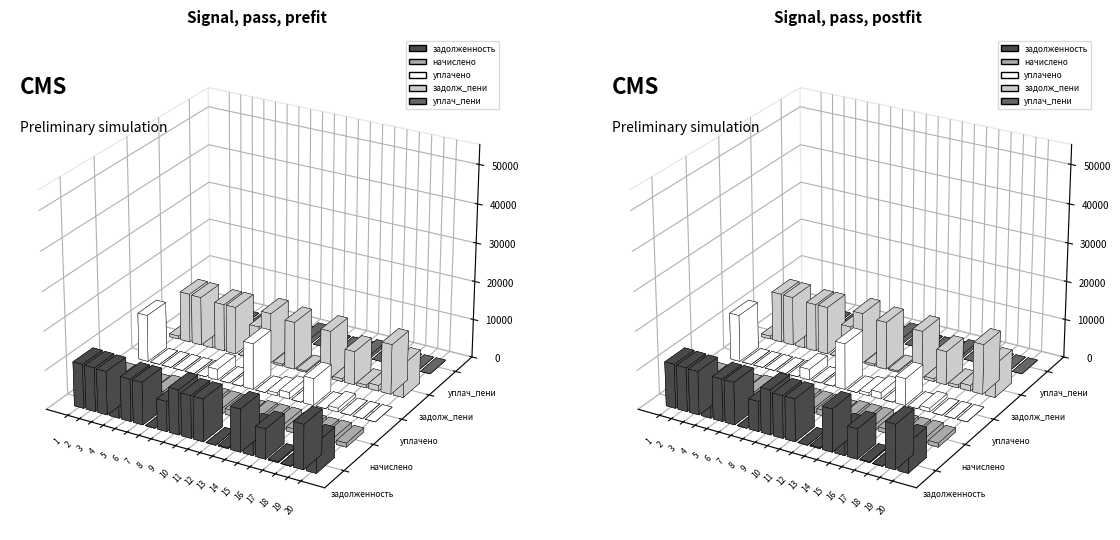

What are all the series names shown in the legend?

задолженность, начислено, уплачено, задолж_пени, уплач_пени